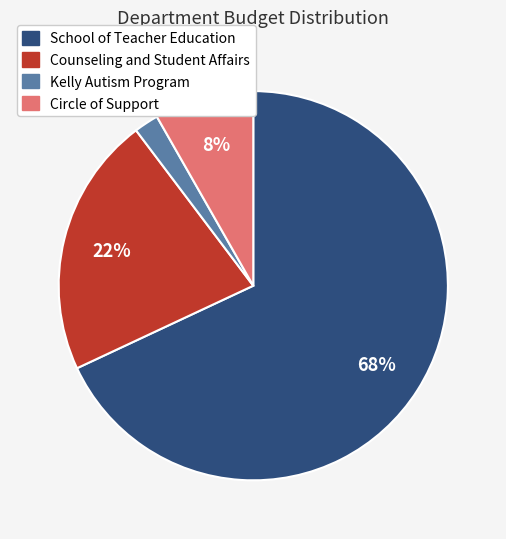

Rank the categories by value from lowest to highest.

Kelly Autism Program, Circle of Support, Counseling and Student Affairs, School of Teacher Education